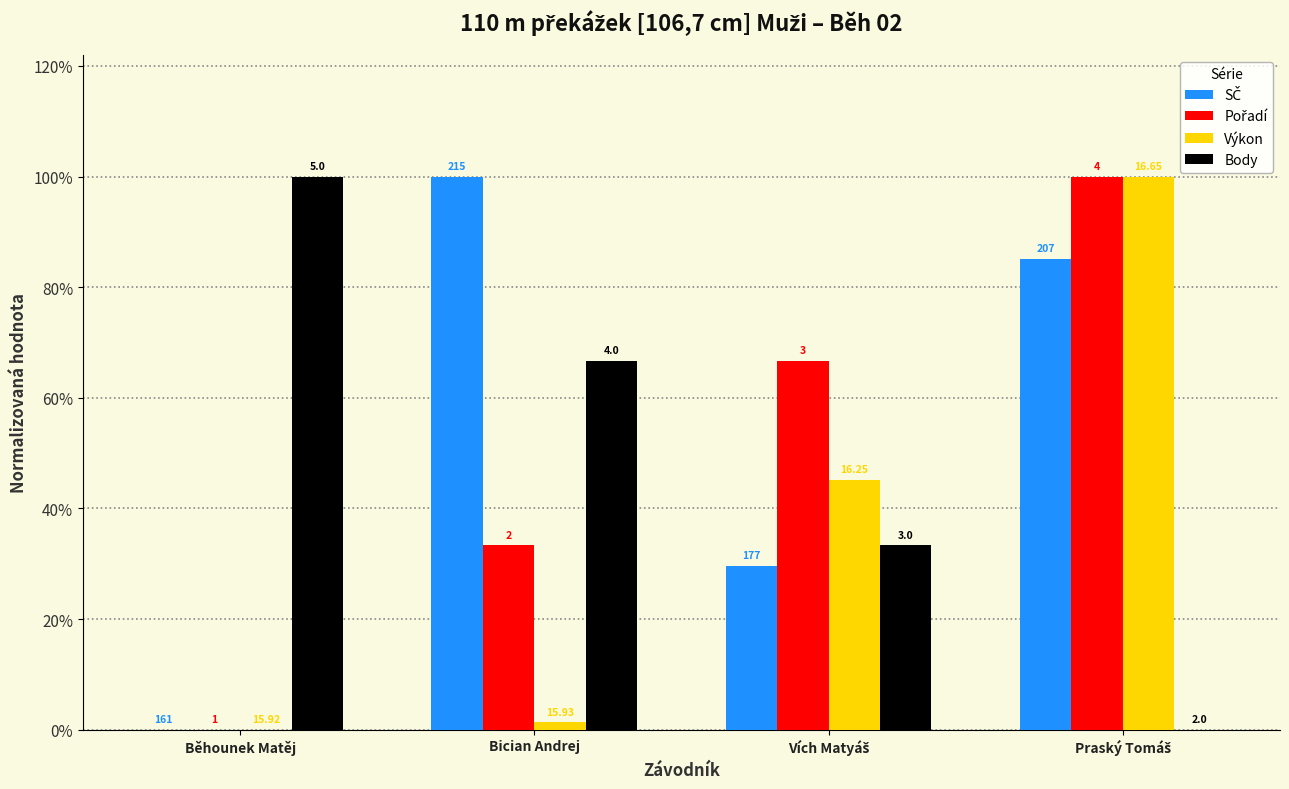

Which series has the largest total across all categories?

SČ